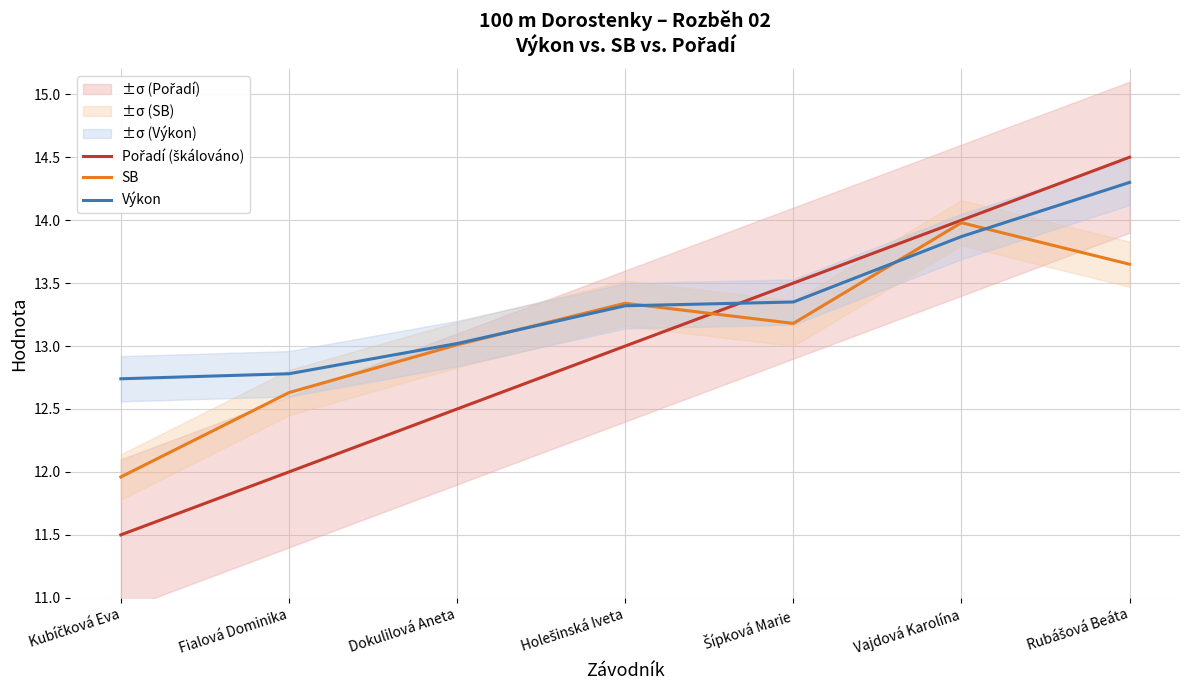

Which category has the lowest value across all series?

Kubíčková Eva